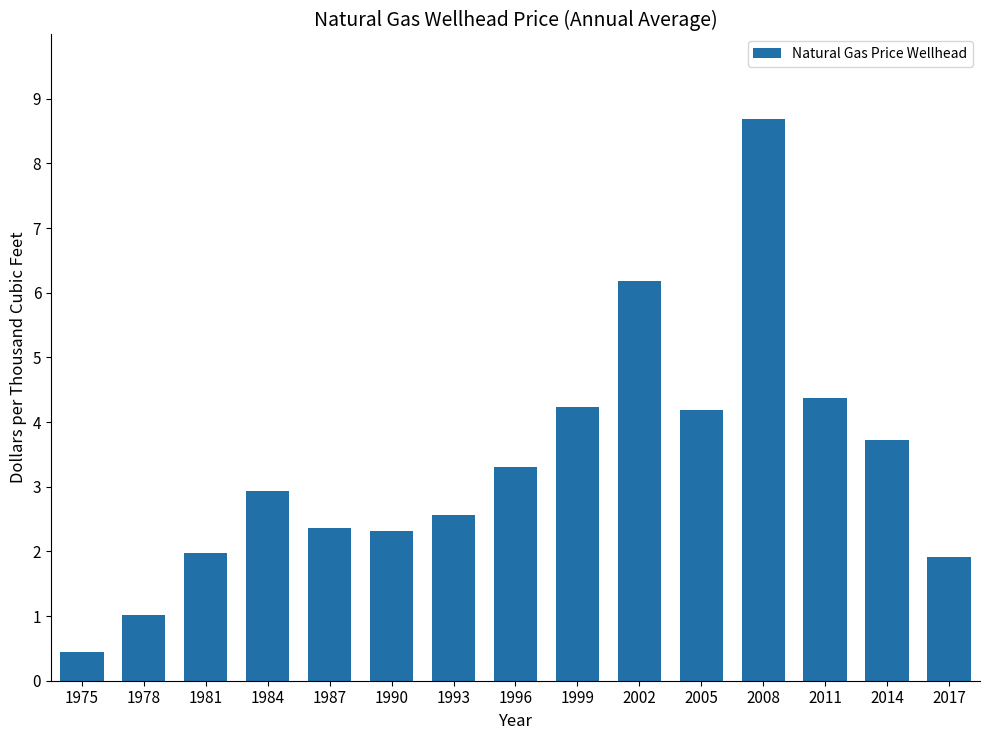

Reading left to right, what are all the values shown in this chart?

1975=0.4	1978=1.0	1981=2.0	1984=2.9	1987=2.4	1990=2.3	1993=2.6	1996=3.3	1999=4.2	2002=6.2	2005=4.2	2008=8.7	2011=4.4	2014=3.7	2017=1.9